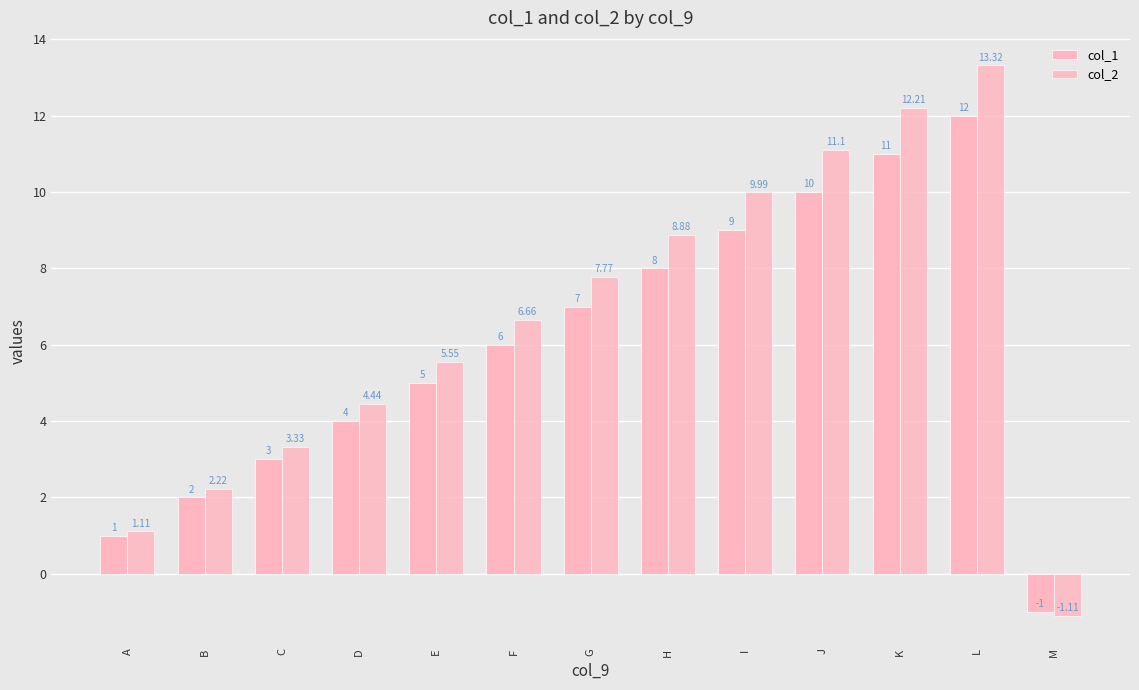

Reading left to right, transcribe all the data shown in this chart.

col_1: A=1.0	B=2.0	C=3.0	D=4.0	E=5.0	F=6.0	G=7.0	H=8.0	I=9.0	J=10.0	K=11.0	L=12.0	M=-1.0
col_2: A=1.1	B=2.2	C=3.3	D=4.4	E=5.5	F=6.7	G=7.8	H=8.9	I=10.0	J=11.1	K=12.2	L=13.3	M=-1.1